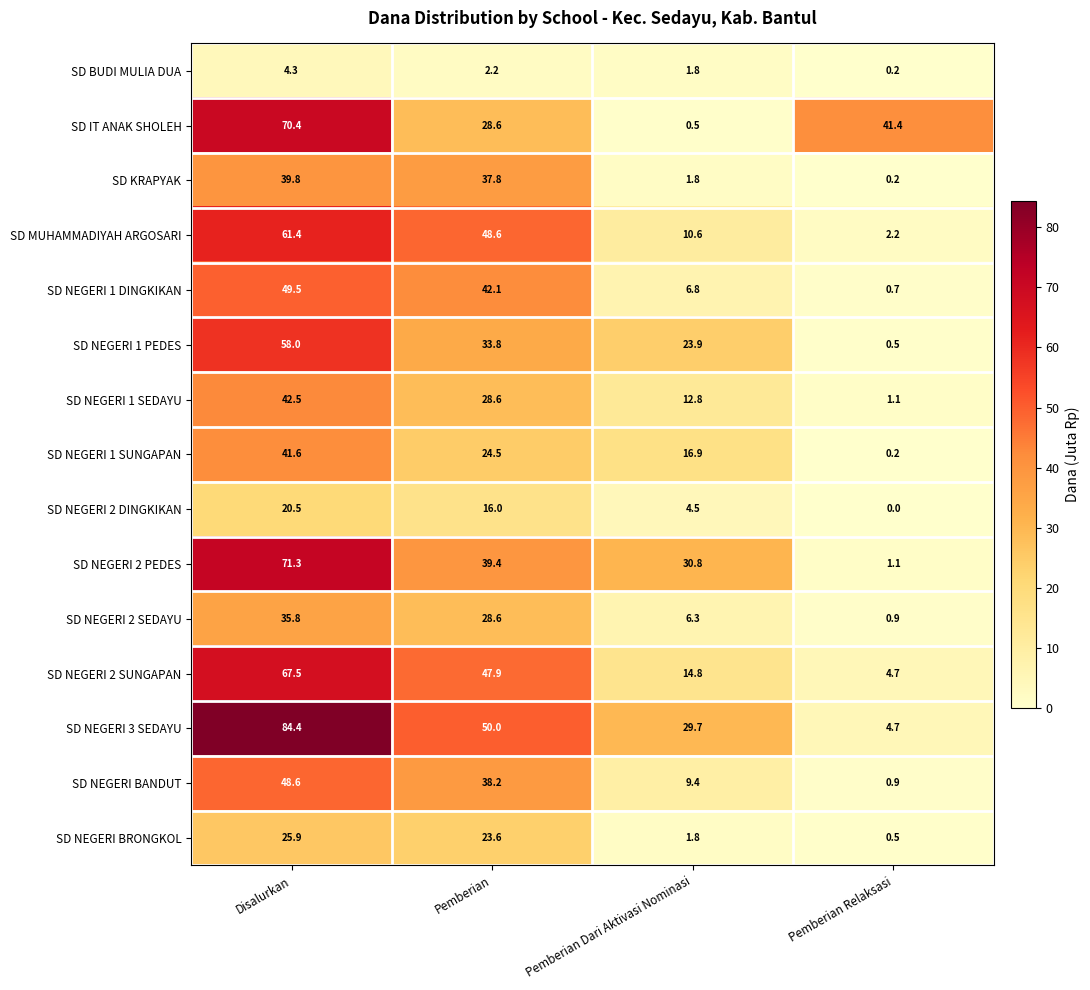

What is the approximate value of SD NEGERI BANDUT at Pemberian Dari Aktivasi Nominasi?

9.4